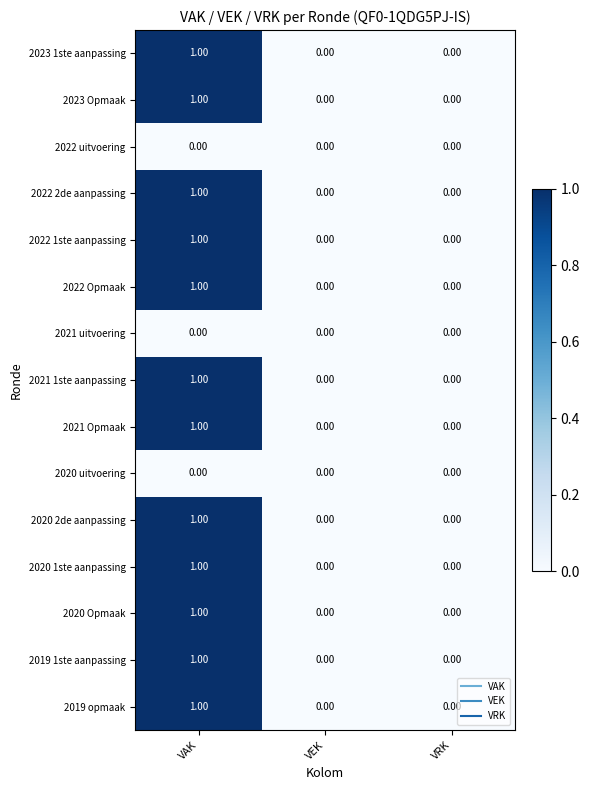

What is the maximum value shown in the chart?

1